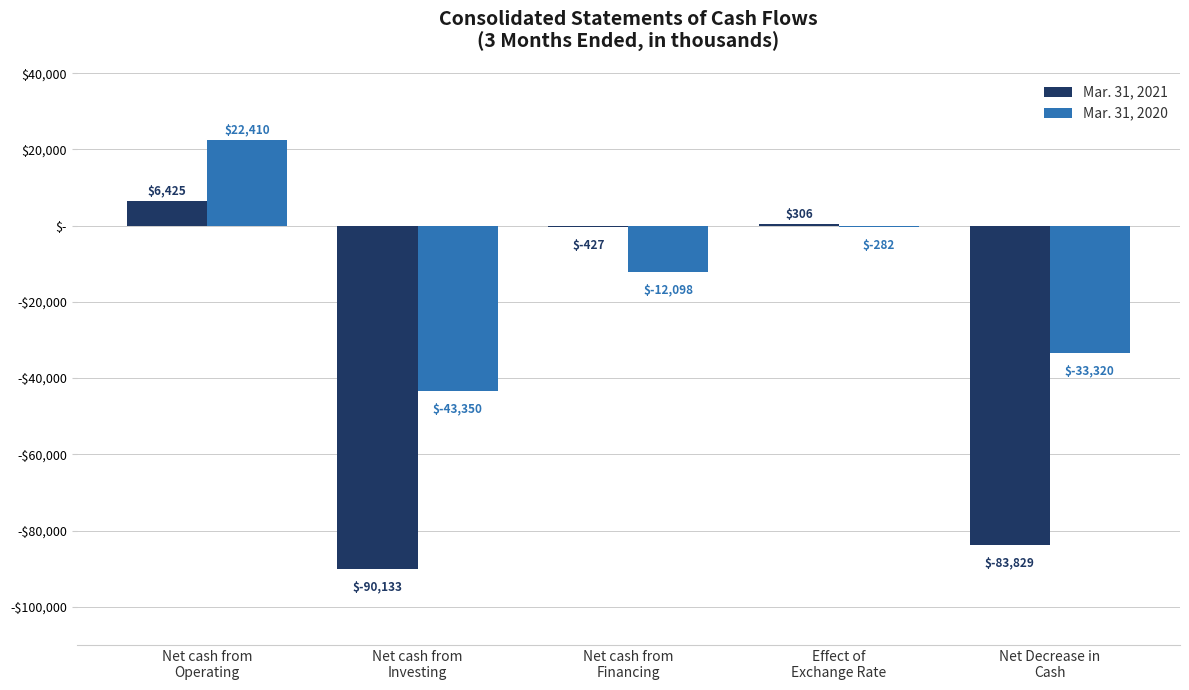

Which label corresponds to the largest value in the chart?

Net cash from
Operating